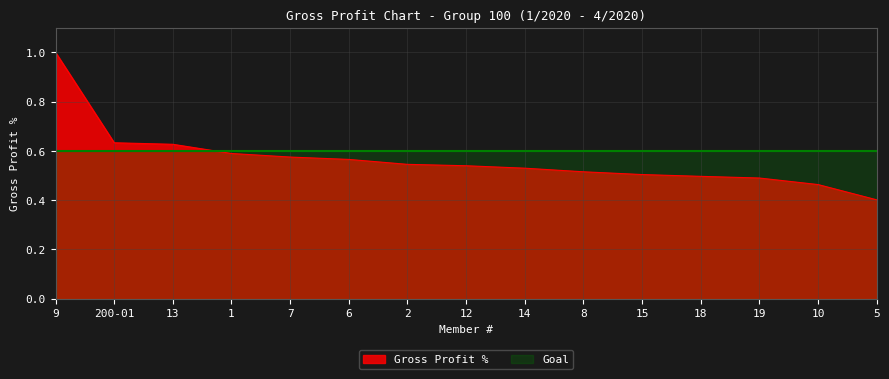

How many values are between 0 and 1?

15